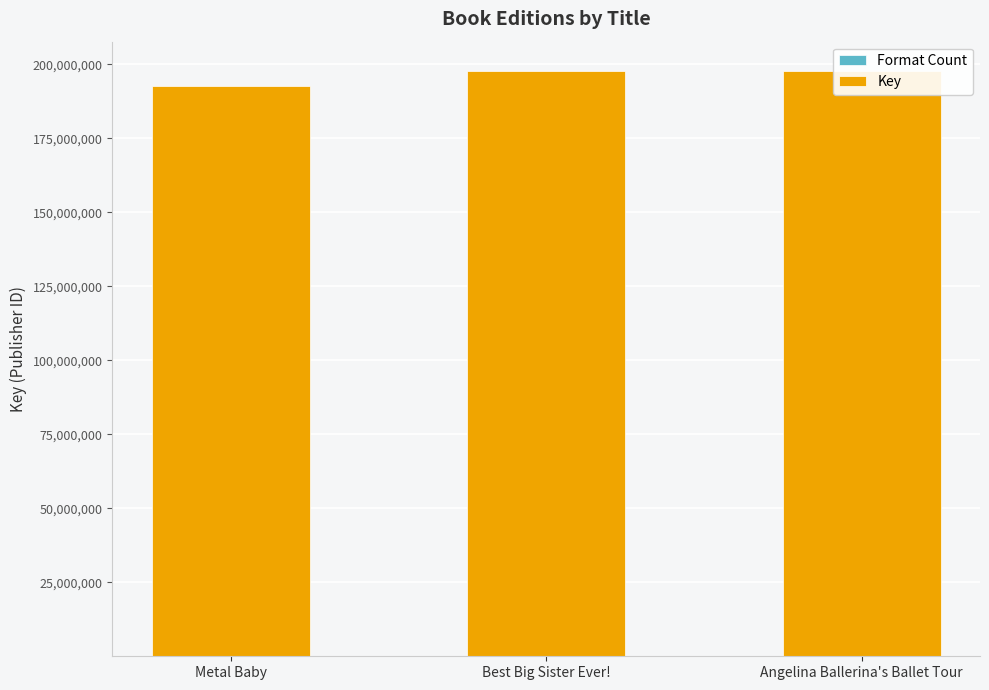

Count the number of data series in this chart.

2